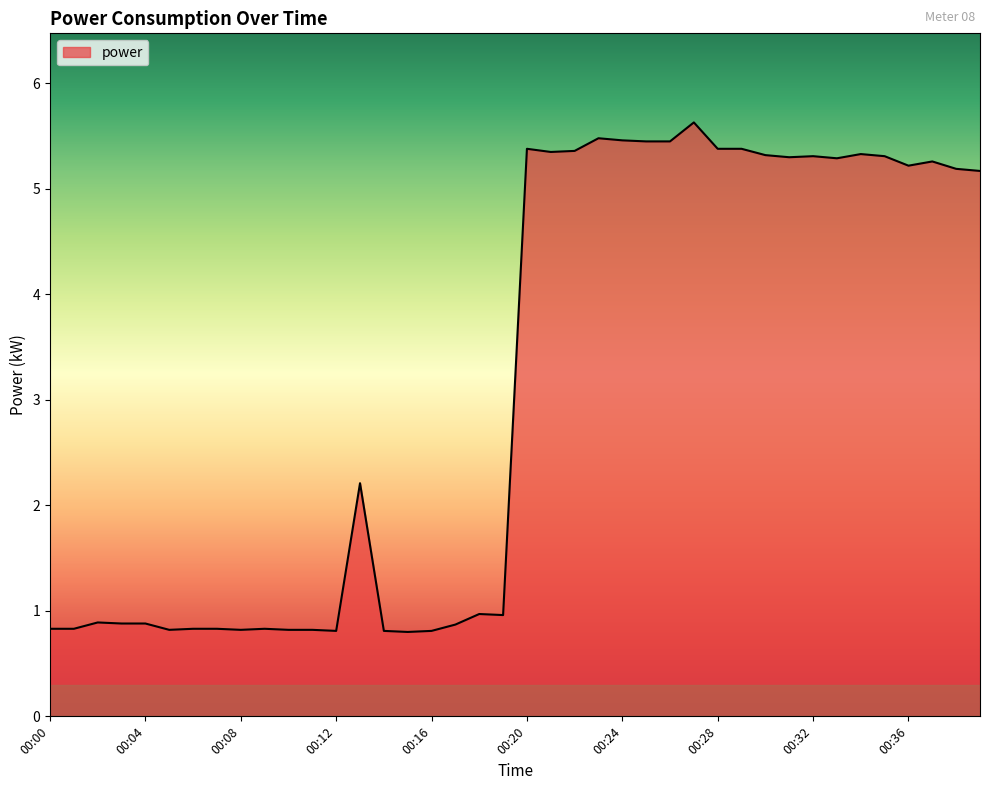

Where does the data first go above 5?

00:20